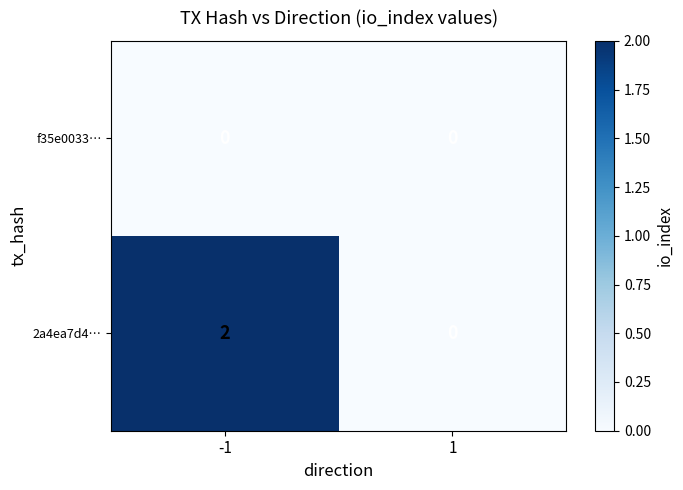

The value of 2a4ea7d4… at 1 is 1. True or false?

False